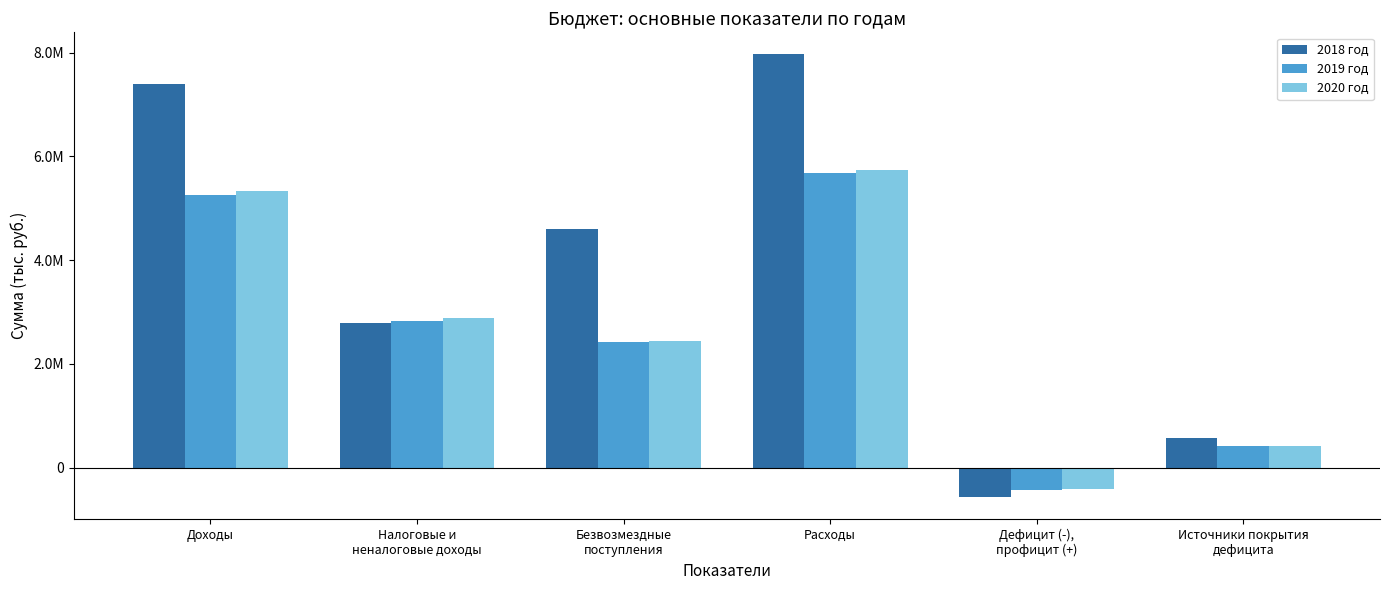

Does the chart contain any negative values?

Yes